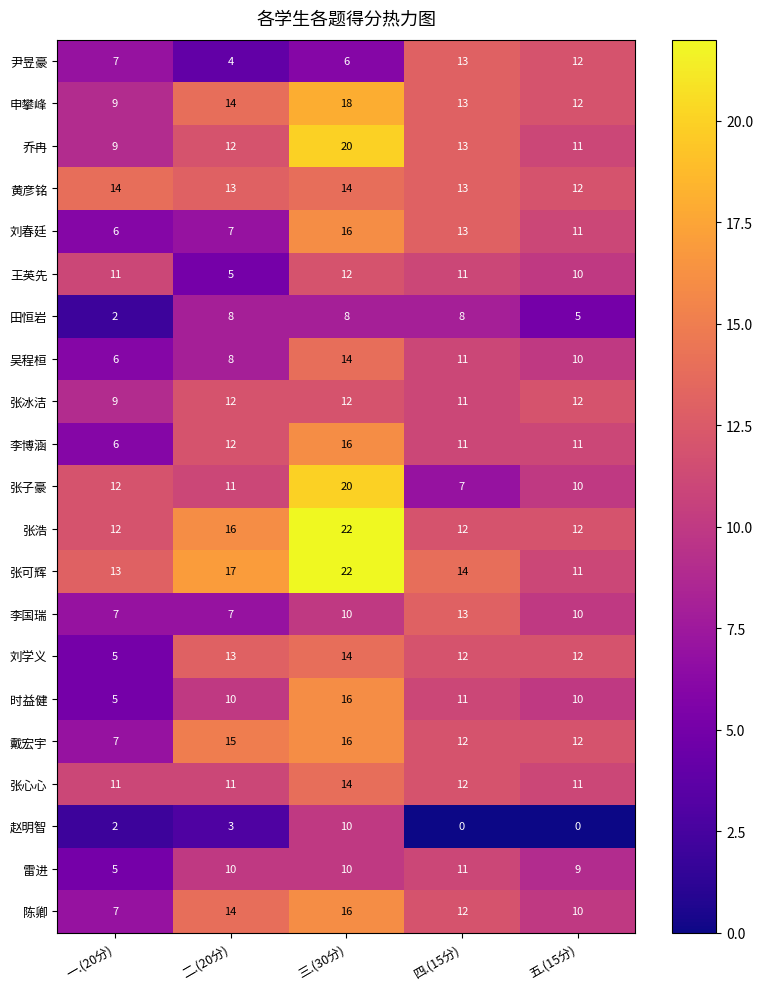

How many categories are shown in the chart?

5